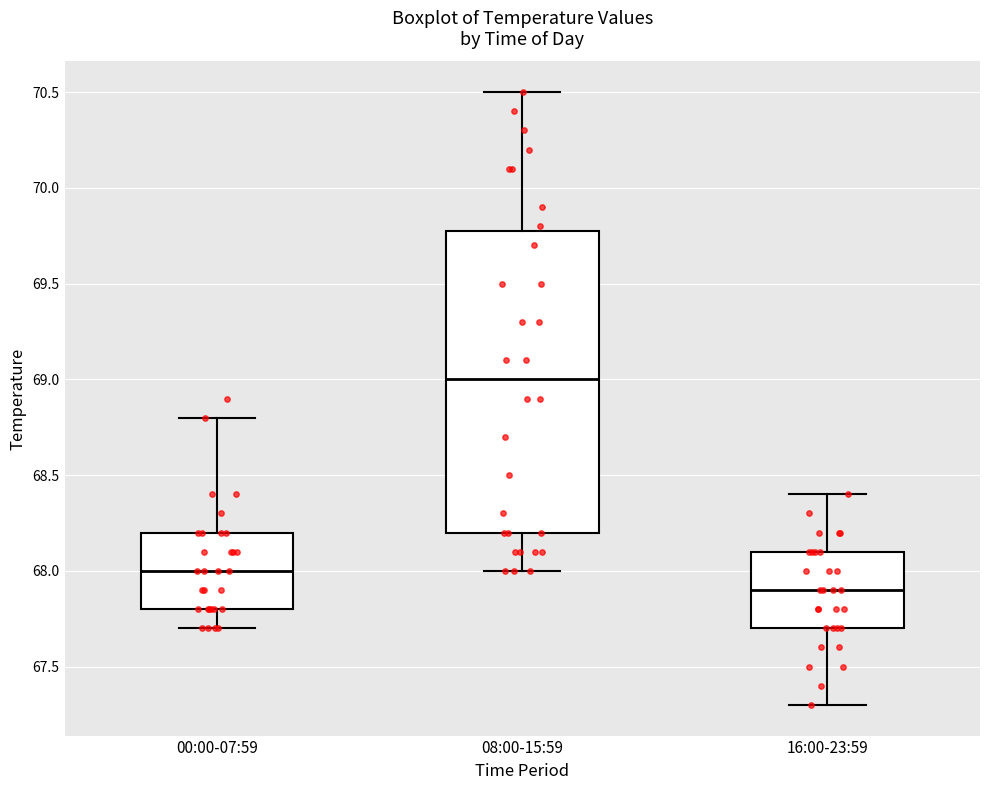

Reading left to right, transcribe this box plot: for each box, give where its median line is, the range the box spans, and where its two whiskers end, as read against the y-axis. The values are not printed on the chart, so give them approximately, as read against the axis.

00:00-07:59: median 68.0, box 67.8 to 68.2, whiskers 67.7 to 68.8
08:00-15:59: median 69.0, box 68.2 to 69.8, whiskers 68.0 to 70.5
16:00-23:59: median 67.9, box 67.7 to 68.1, whiskers 67.3 to 68.4